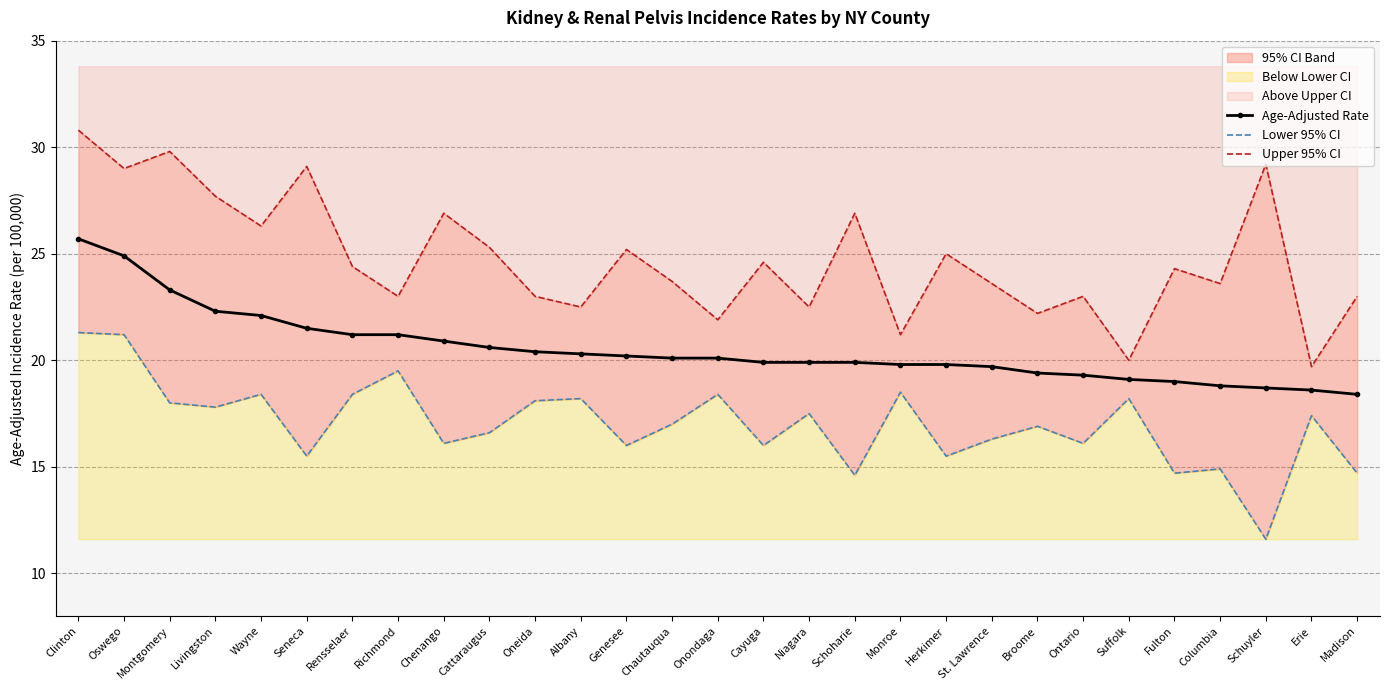

True or false: Lower 95% CI and Upper 95% CI intersect in this chart.

False